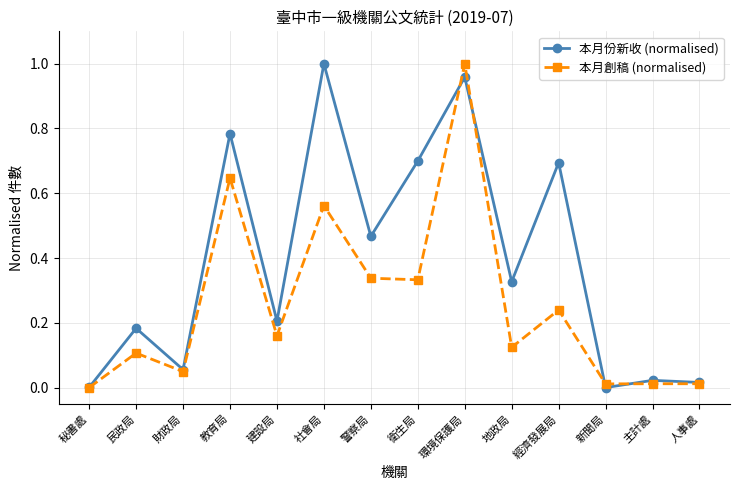

Rank the series by their average value, from lowest to highest.

本月創稿 (normalised), 本月份新收 (normalised)